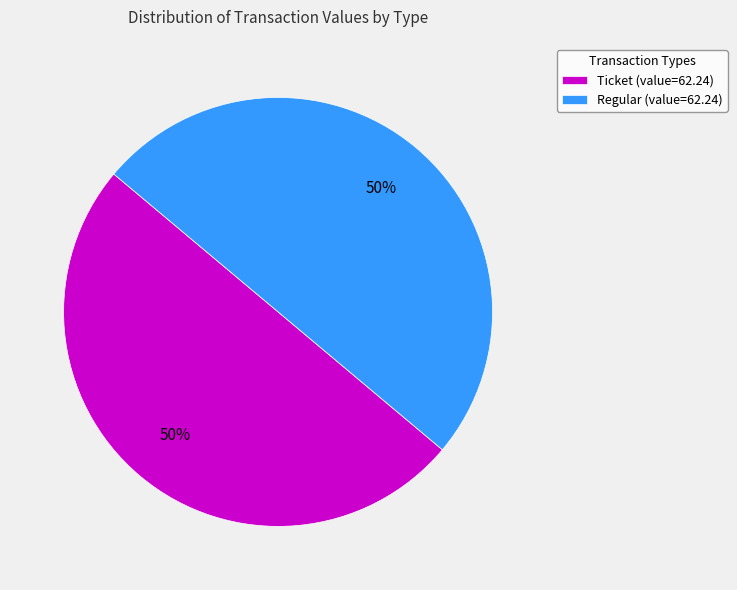

Combined, do Ticket (value=62.24) and Regular (value=62.24) account for over 50%?

Yes